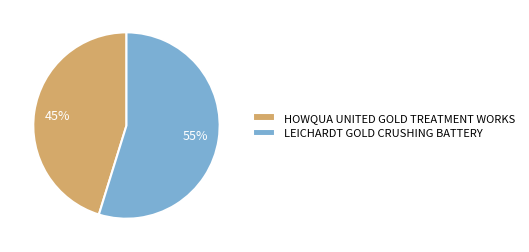

Which category has the smallest portion of the pie?

HOWQUA UNITED GOLD TREATMENT WORKS